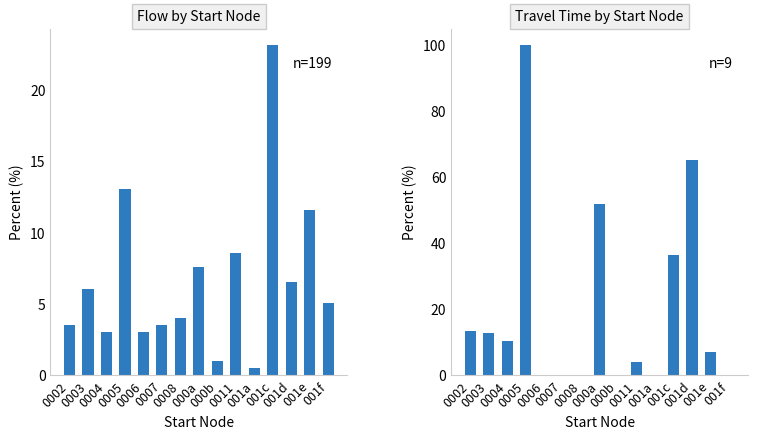

What position from the right is 0005?

12